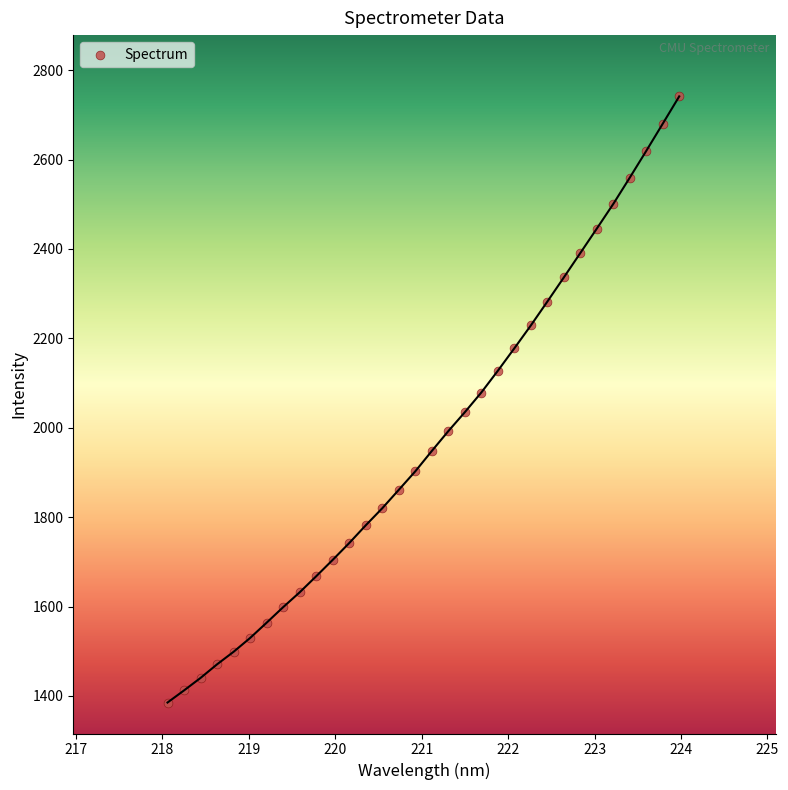

What is the range of Y values (max minus min)?

1355.8